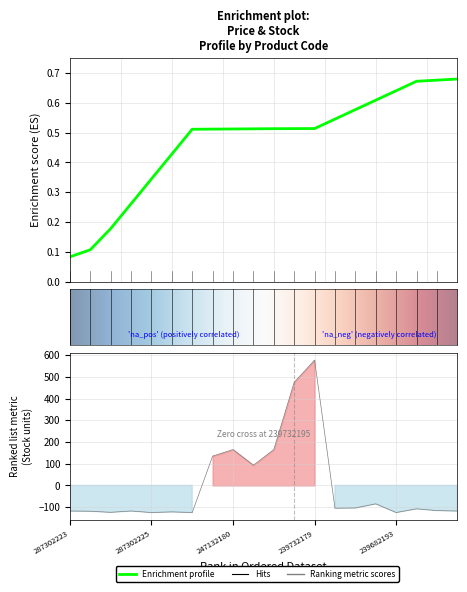

What is the difference between the maximum and second lowest values?

702.0